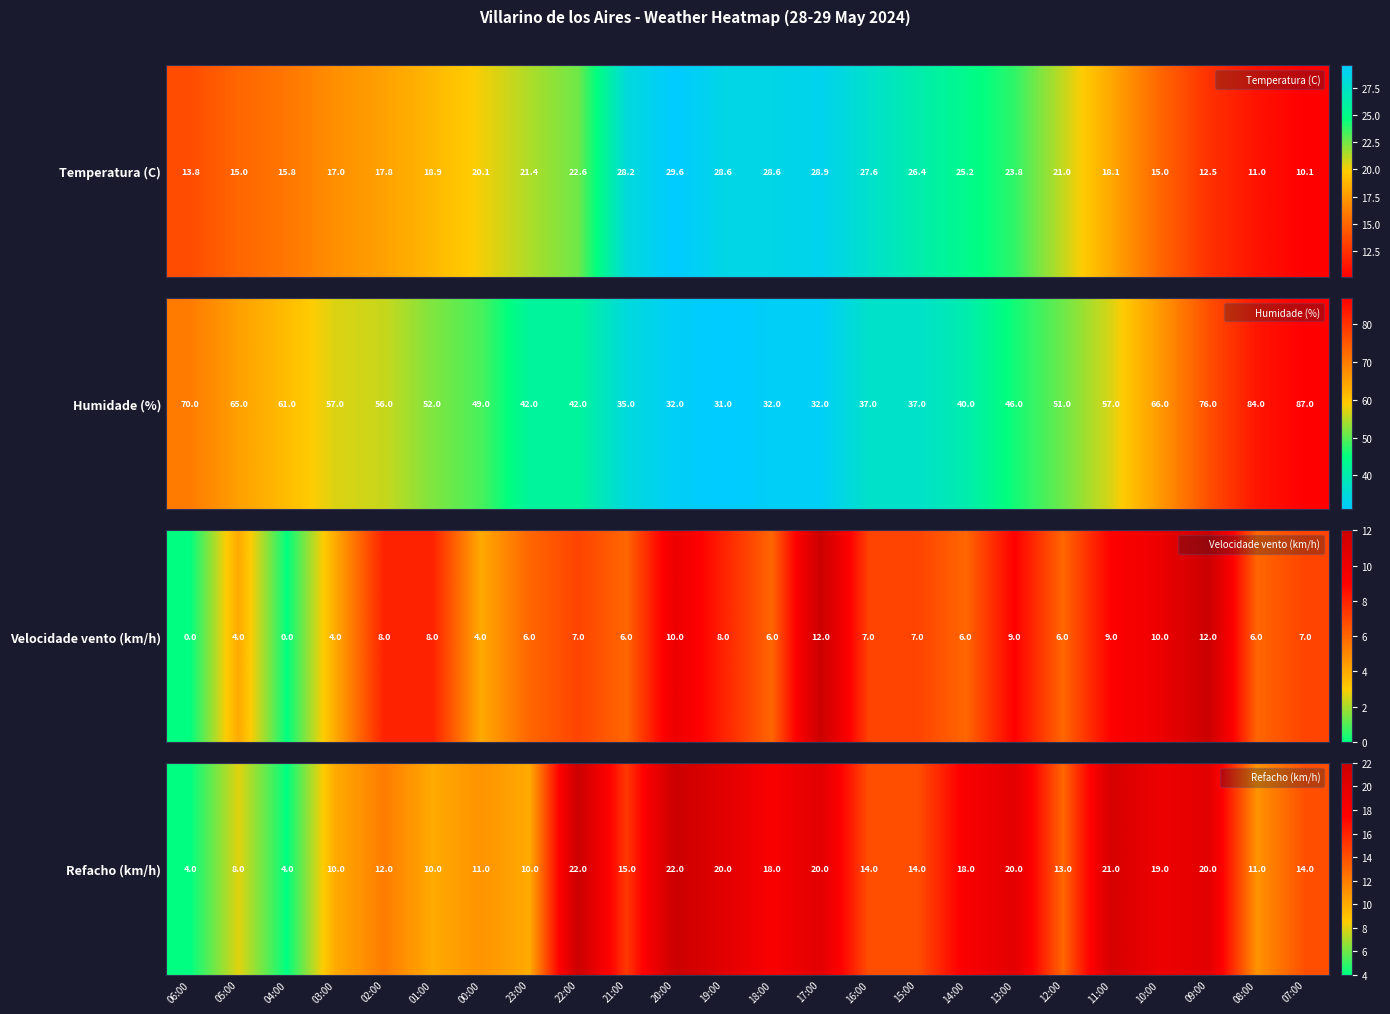

How many data points does each series have?

24